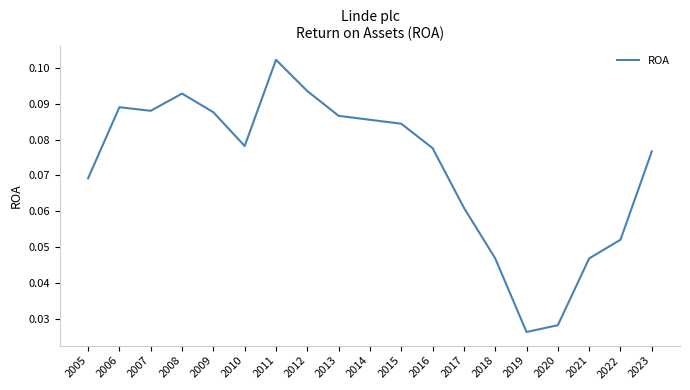

True or false: the data shows 0.1 at 2021.

False